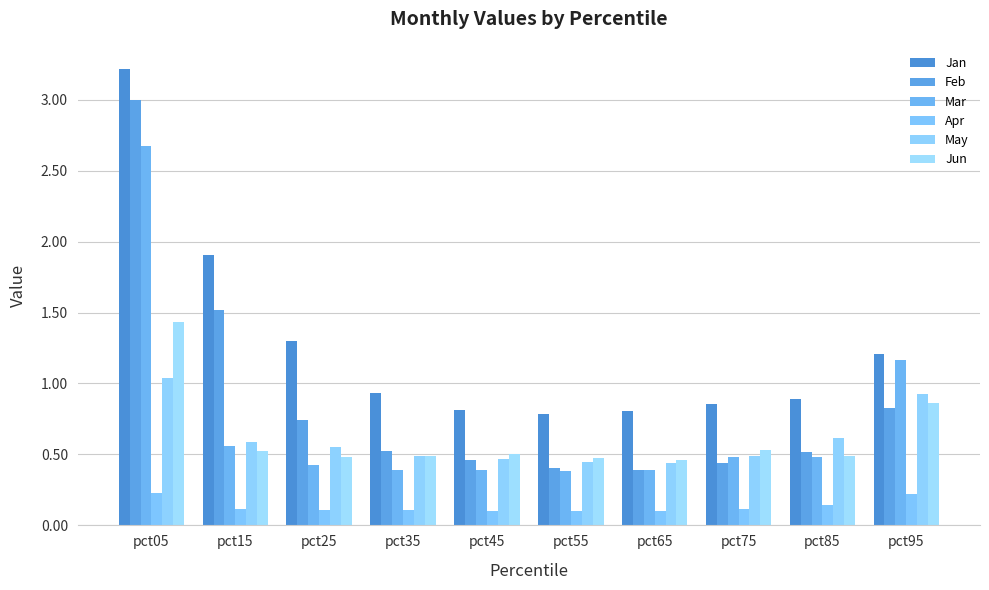

How many categories are shown in the chart?

10